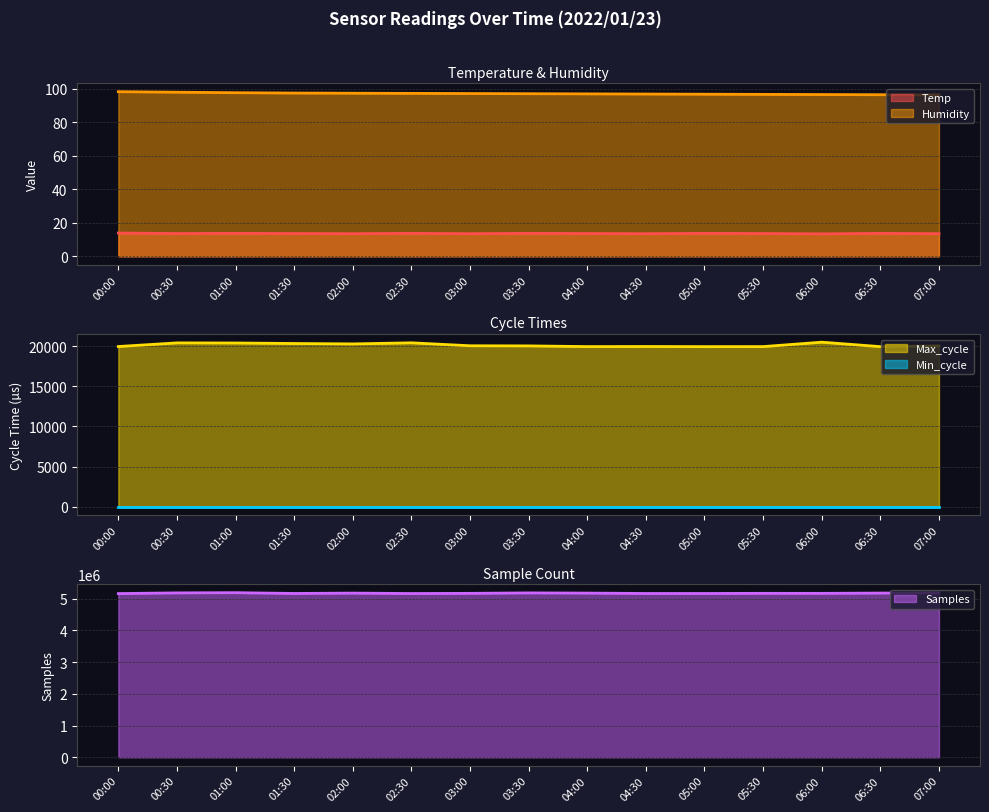

The Humidity series shows 132.9 at 06:00. True or false?

False